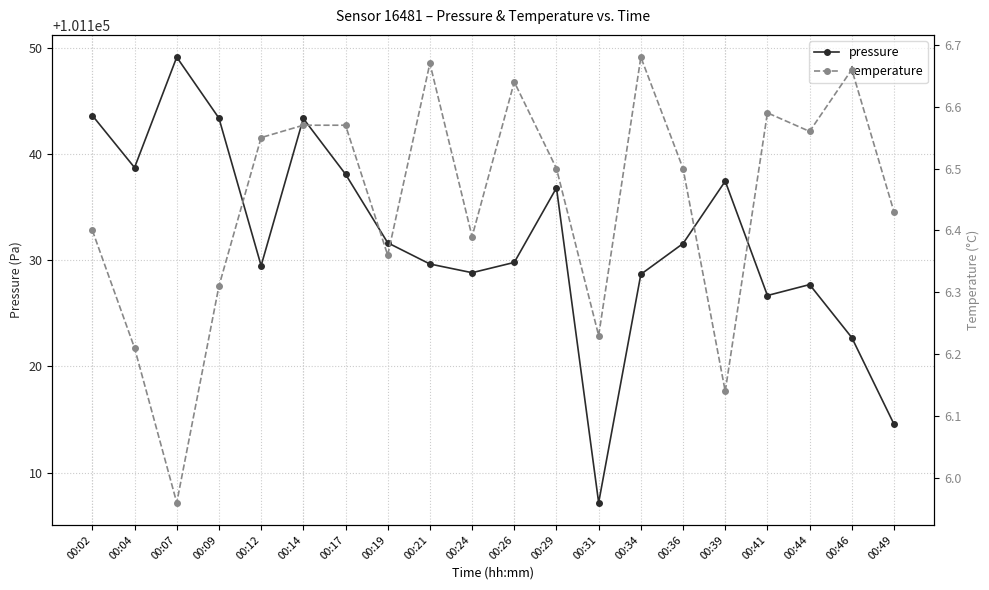

At which label does pressure first exceed 101131?

00:02